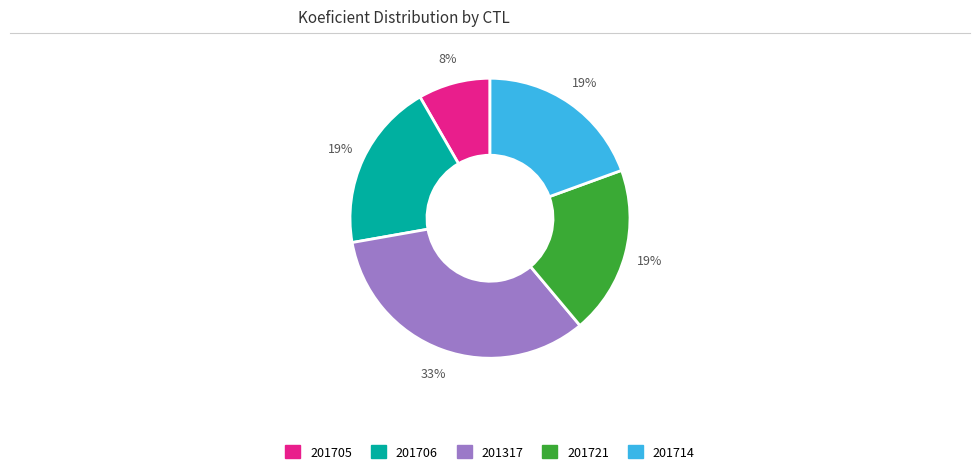

What percentage is the 201714 slice, to the nearest percent?

19%